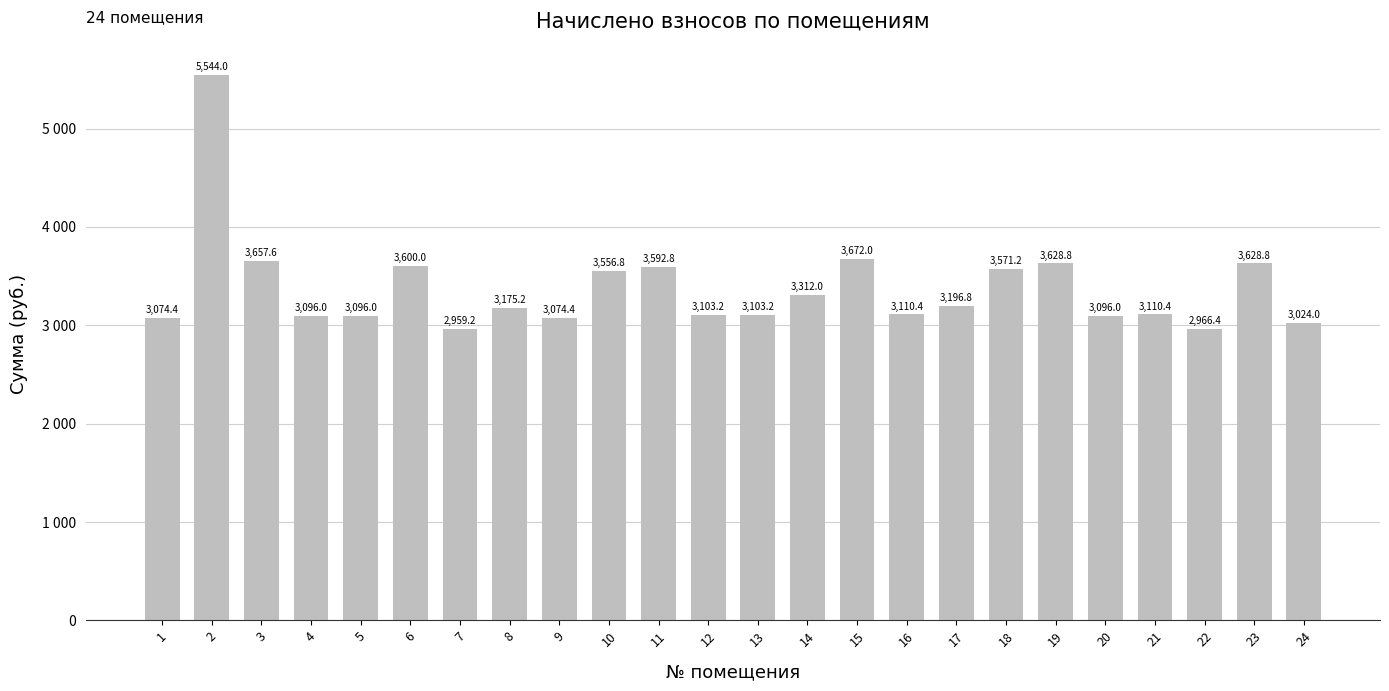

Are the bars horizontal?

No